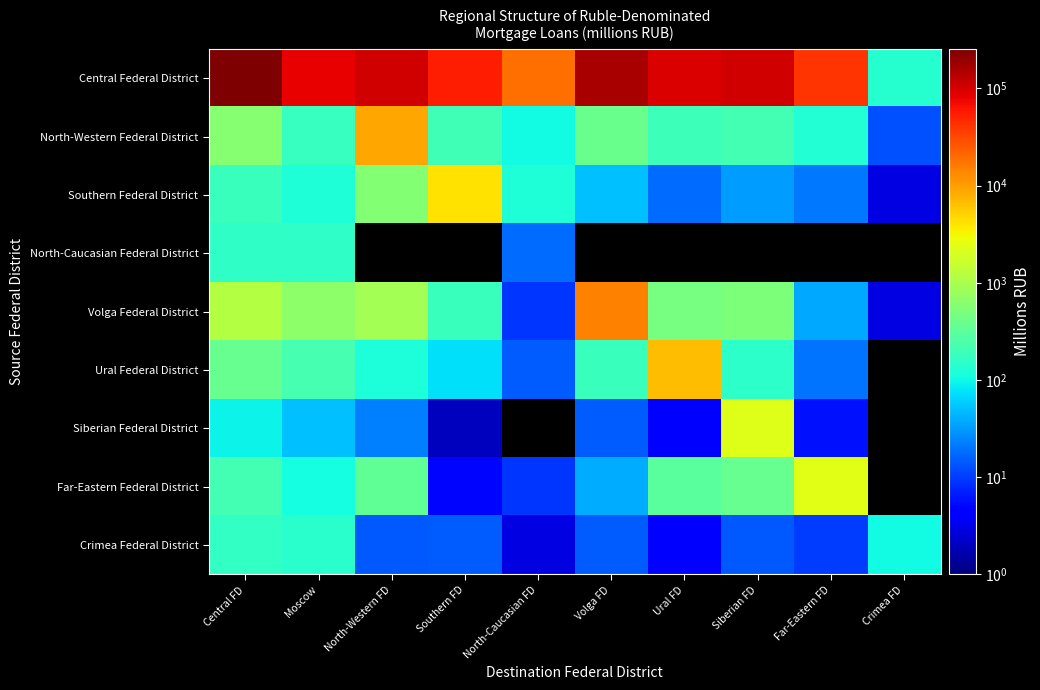

At which label does North-Western Federal District first exceed 201?

Central FD